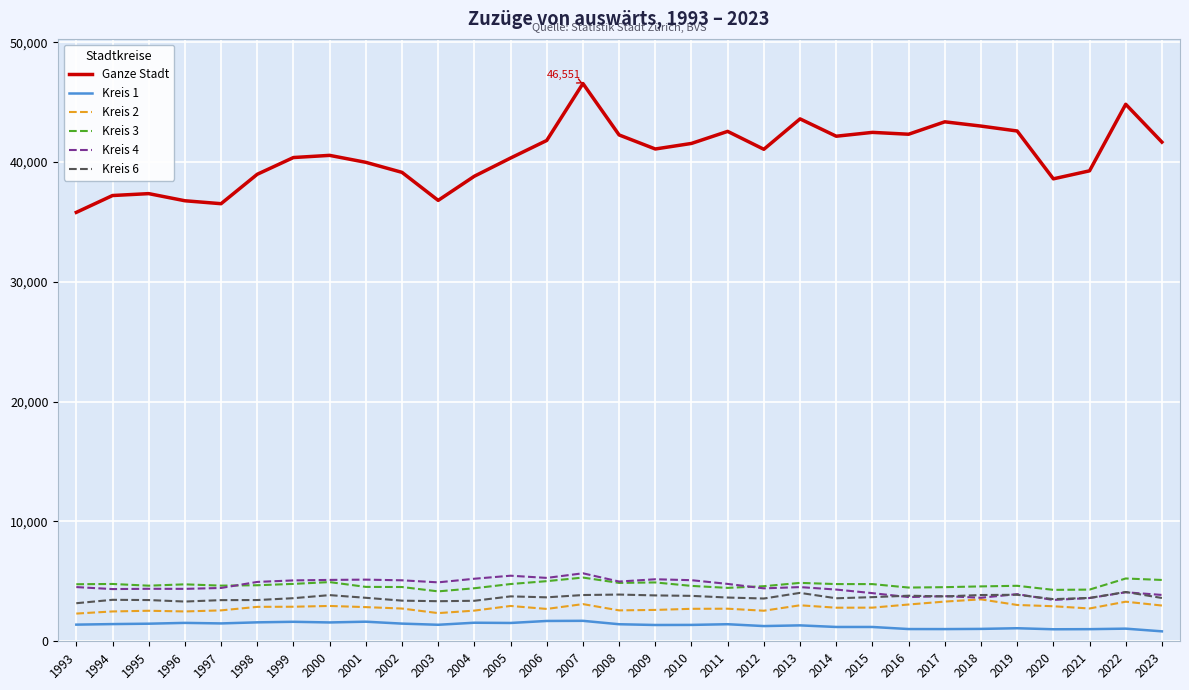

What is the maximum value for Kreis 3?

5319